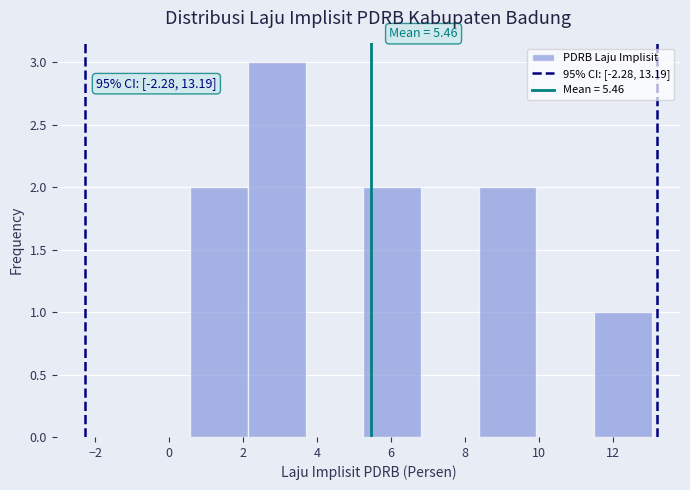

Which range on the x-axis has the tallest bar?

2.2 to 3.6